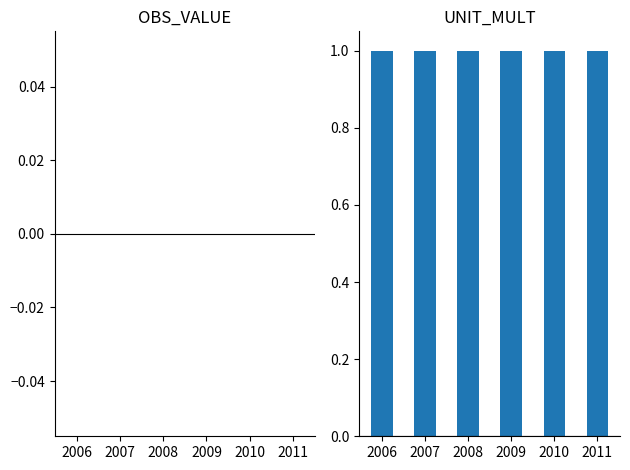

Rank the categories by OBS_VALUE value from lowest to highest.

2006, 2007, 2008, 2009, 2010, 2011